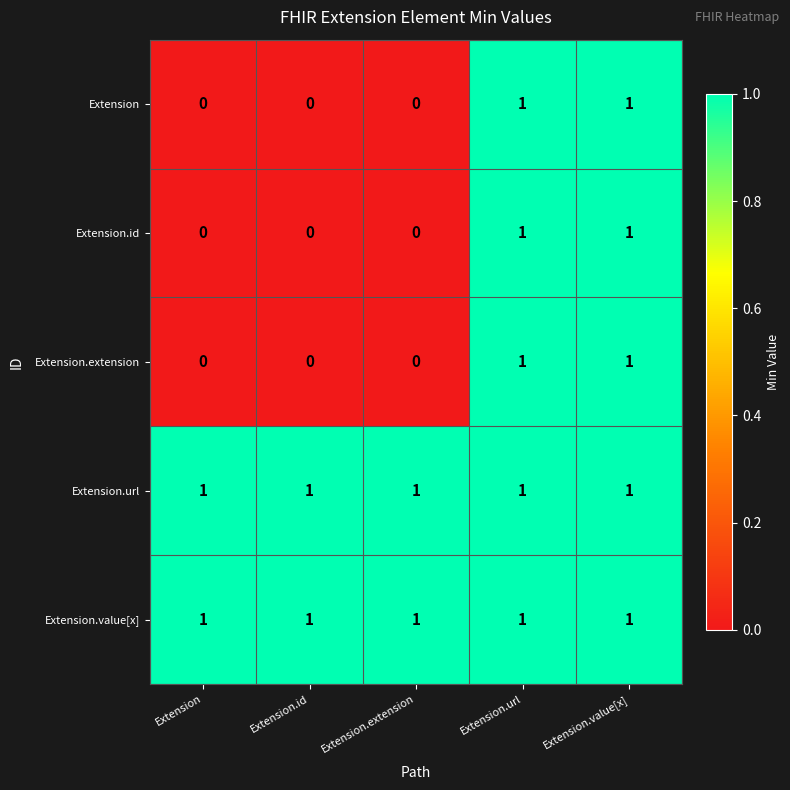

Count the Extension.extension values in the range 0 to 1.

5